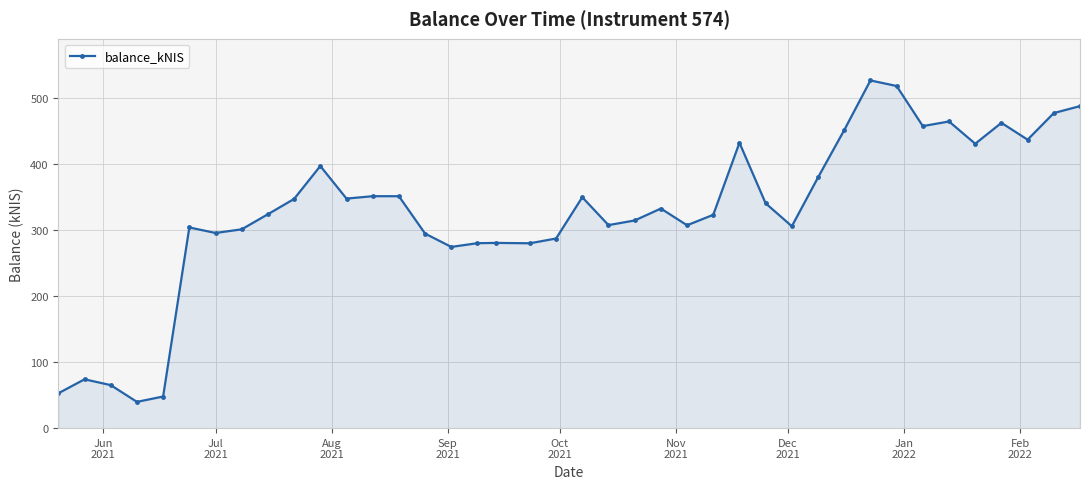

What is the sum of all values?

13099.2